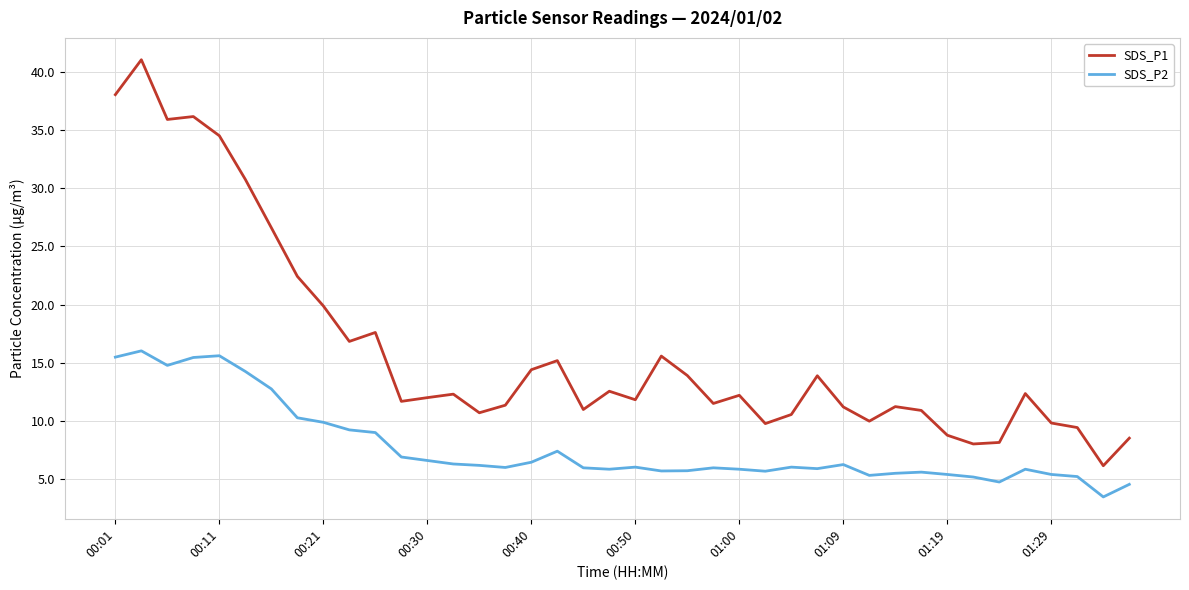

What is the lowest value of the SDS_P1 series?

6.2